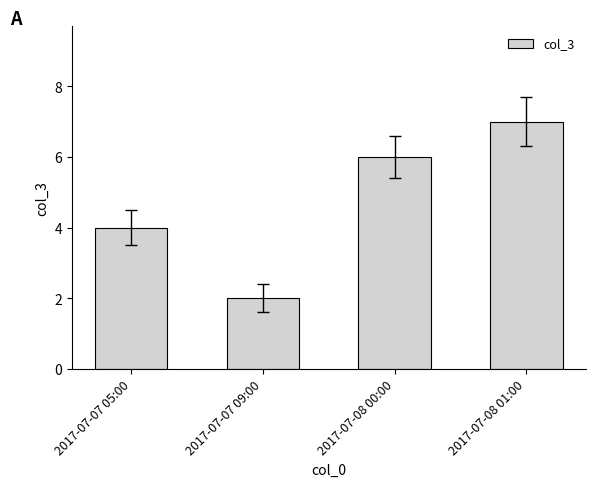

The chart shows a value of 6 at 2017-07-08 00:00. True or false?

True